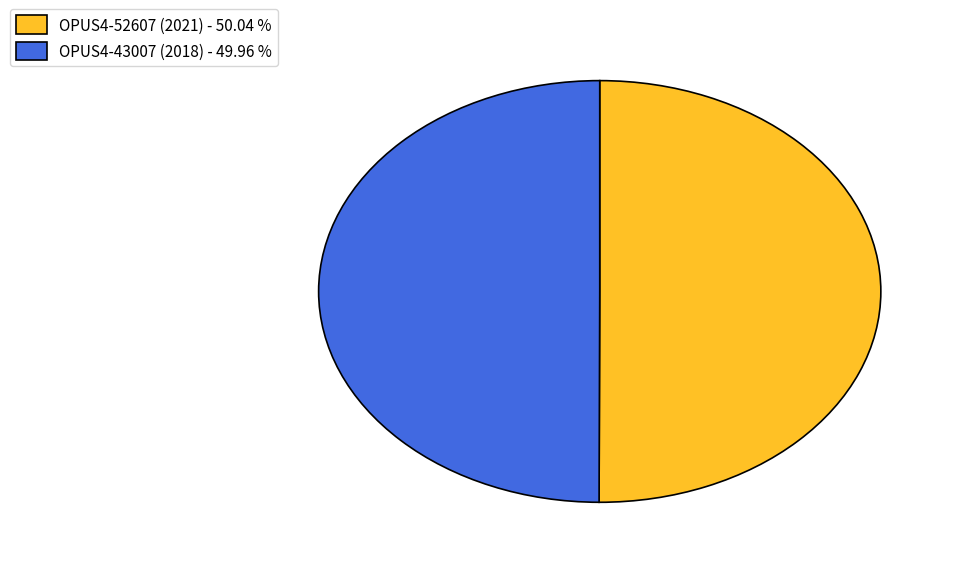

The OPUS4-52607 (2021) slice represents 50% of the pie. True or false?

True